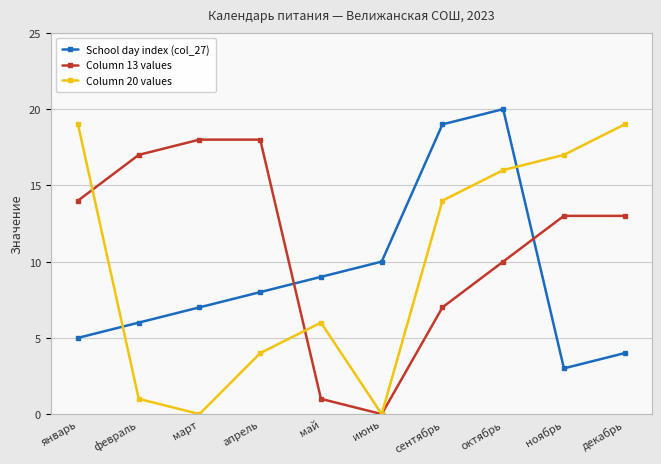

Between which two adjacent categories do Column 13 values and School day index (col_27) first intersect?

апрель and май